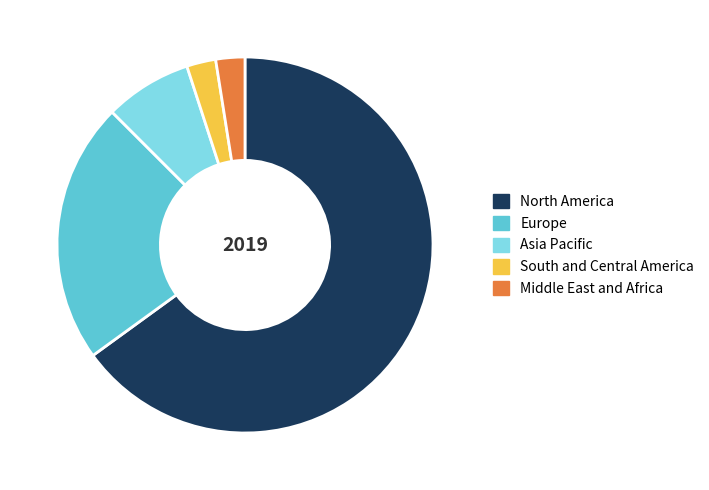

Does Europe account for over 50% of the chart?

No